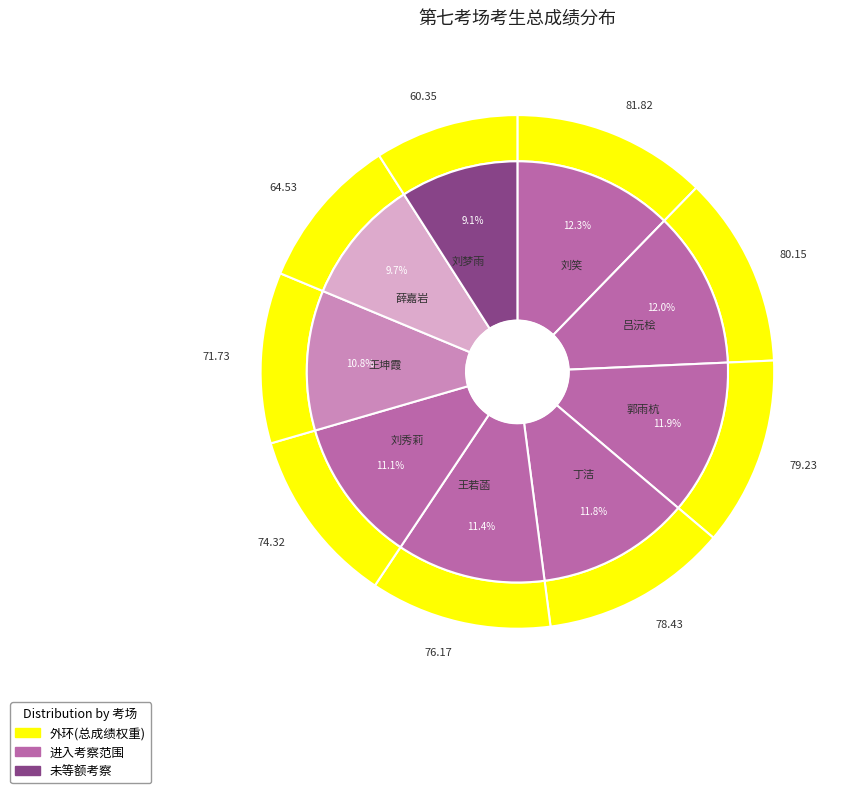

The 刘笑 slice represents 12% of the pie. True or false?

True